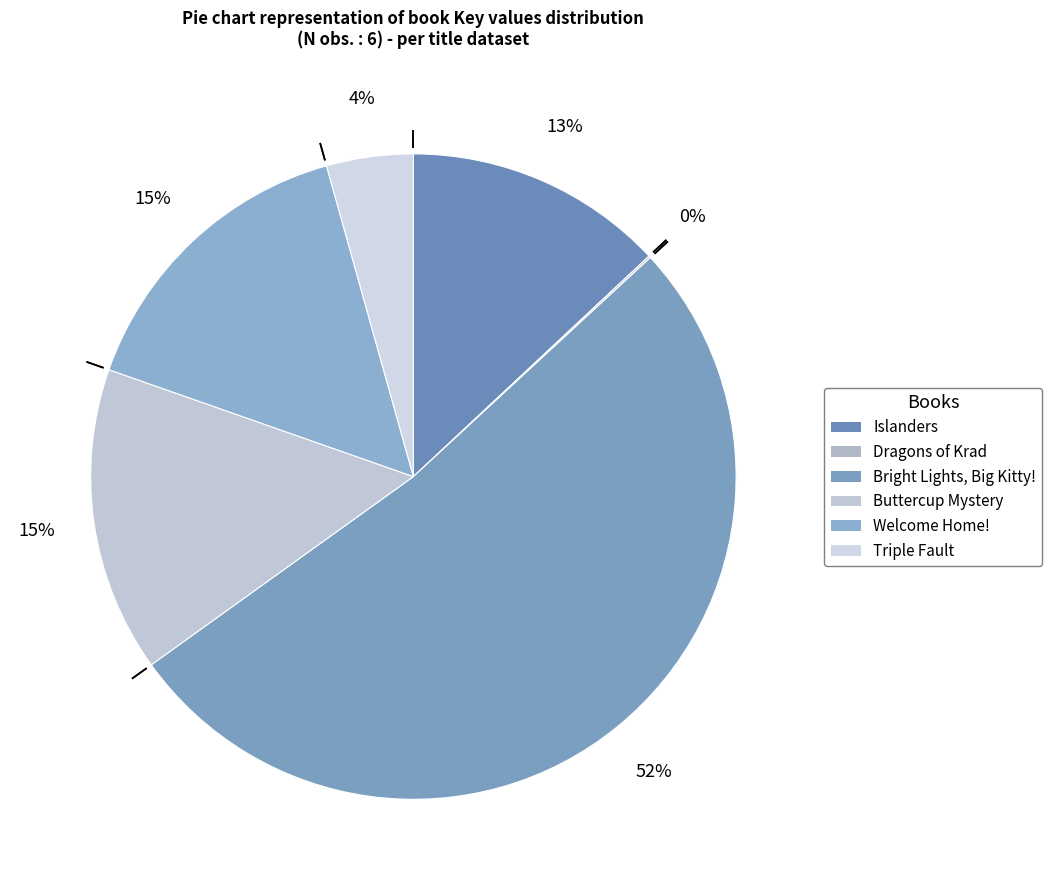

To the nearest percent, what is the combined percentage of Islanders and Triple Fault?

17%